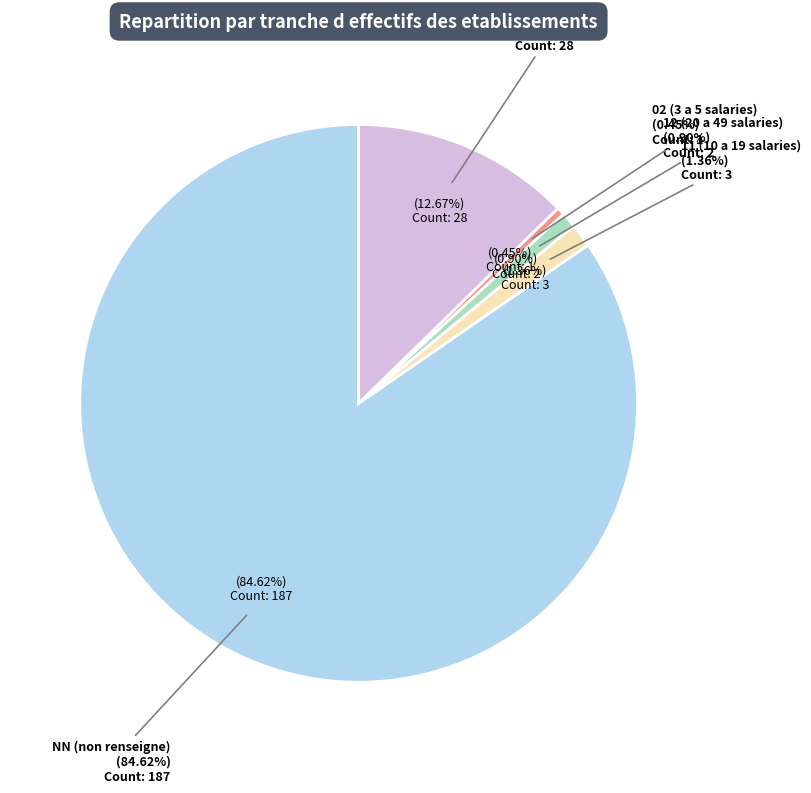

Which has a higher value, 12 or 02?

12